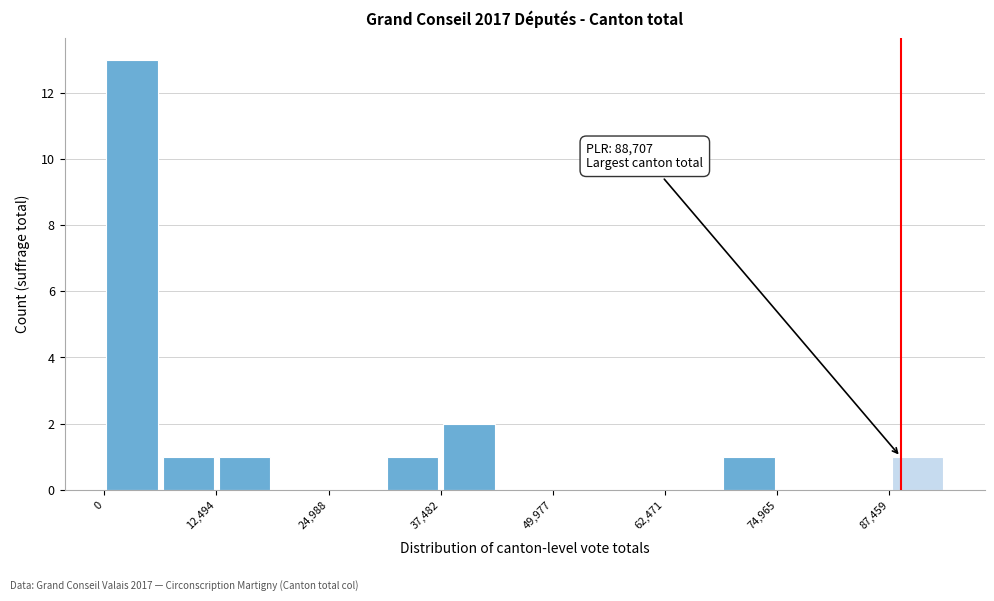

Read against the x-axis, roughly where is the centre of the tallest bar?

4000